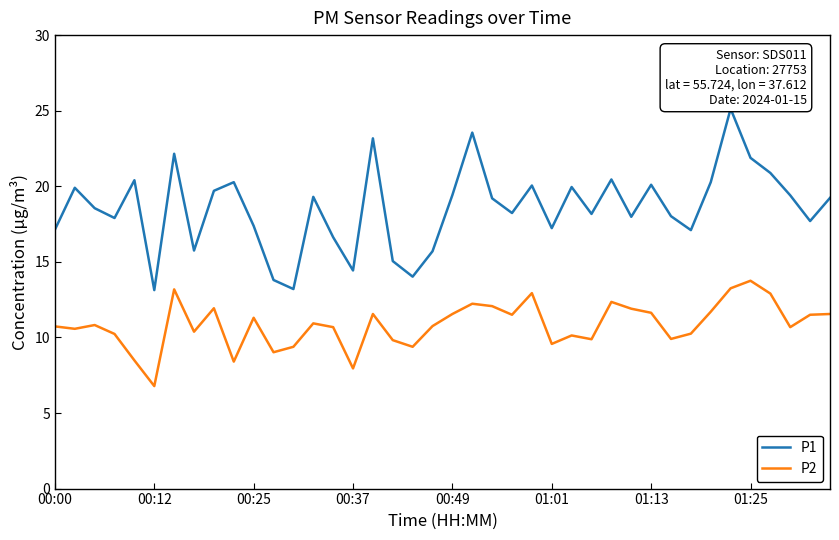

Which series has the largest range (max minus min)?

P1